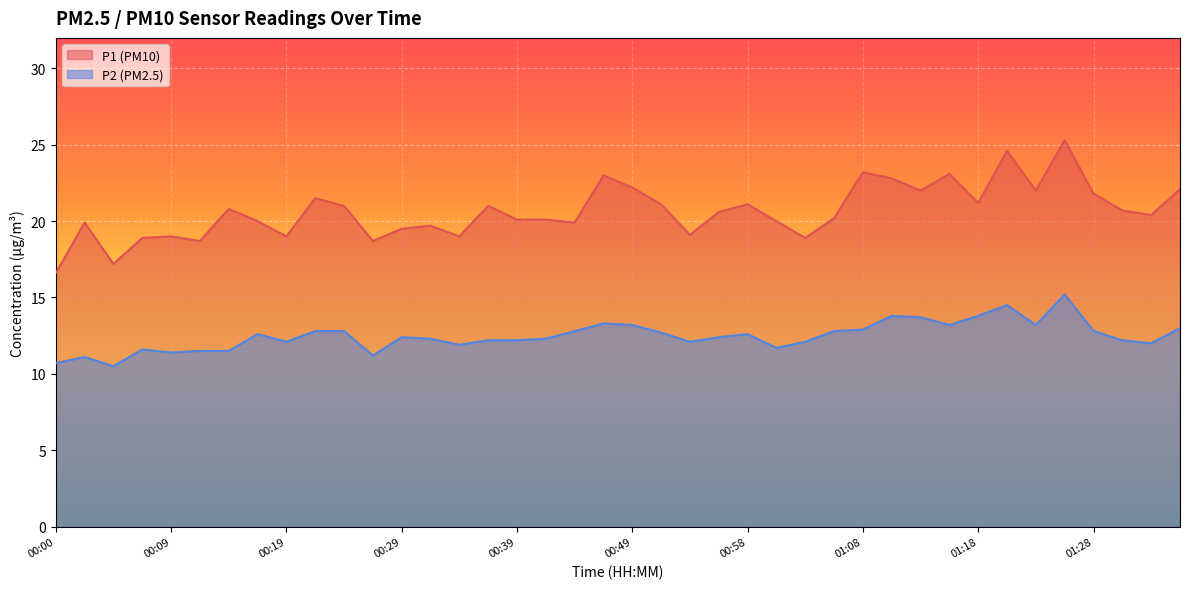

At which category is the sum across all series the highest?

01:26